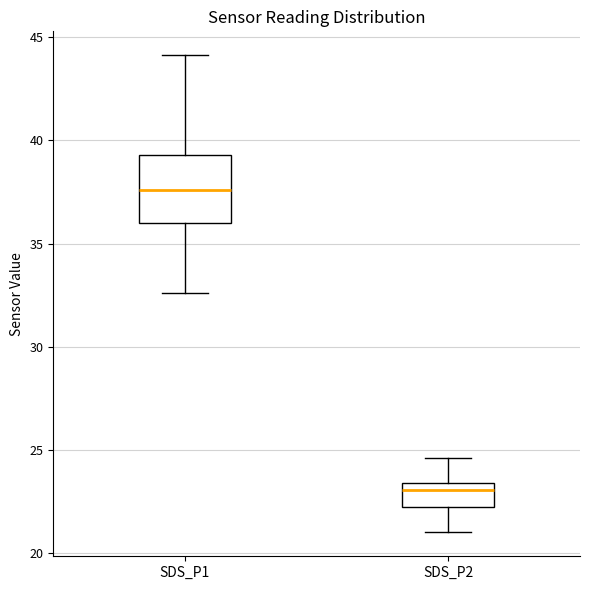

Reading left to right, transcribe this box plot: for each box, give where its median line is, the range the box spans, and where its two whiskers end, as read against the y-axis. The values are not printed on the chart, so give them approximately, as read against the axis.

SDS_P1: median 37.5, box 36.0 to 39.5, whiskers 32.5 to 44.0
SDS_P2: median 23.0, box 22.5 to 23.5, whiskers 21.0 to 24.5